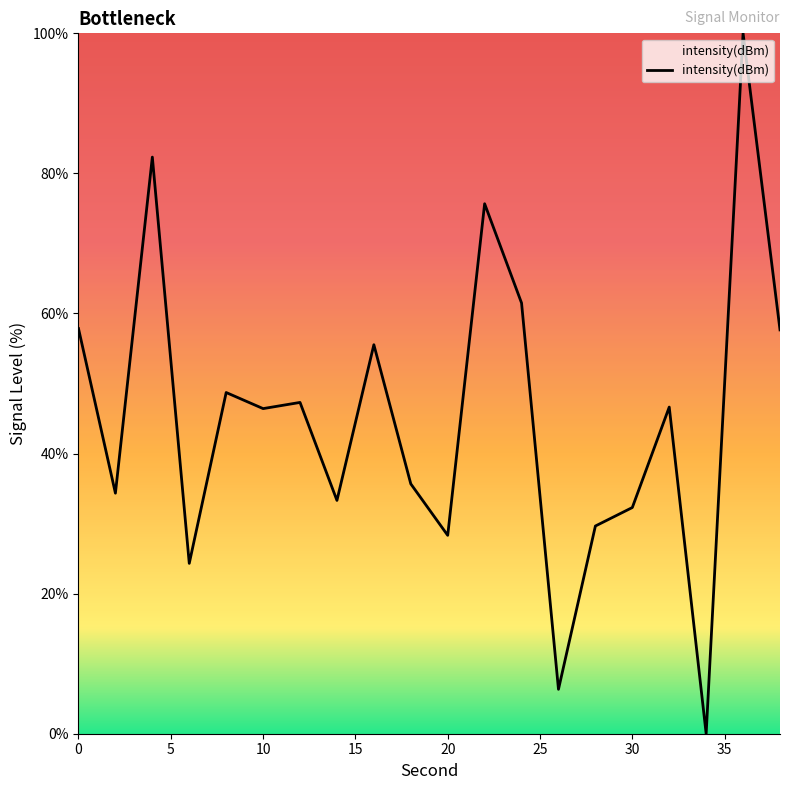

What is the maximum value shown in the chart?

100.0